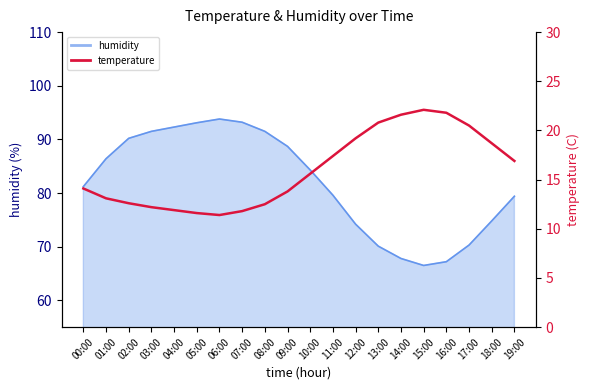

Which label corresponds to the smallest value in the chart?

06:00